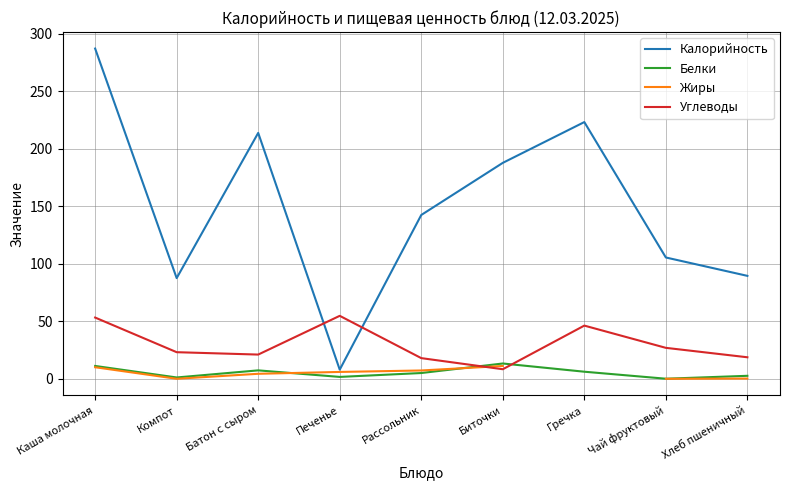

How many interior local peaks does the Белки series have?

2